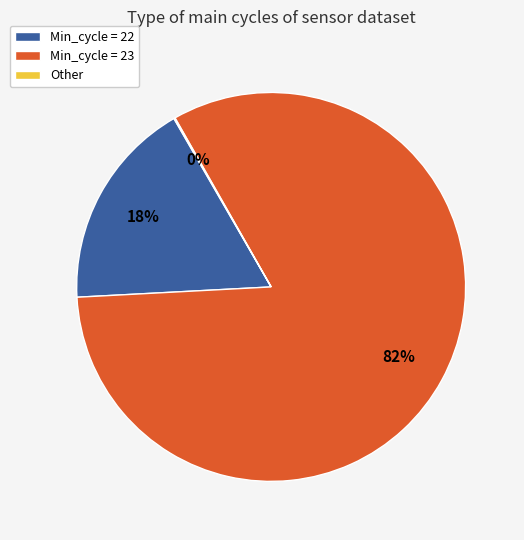

Is there any slice that represents more than half of the pie?

Yes